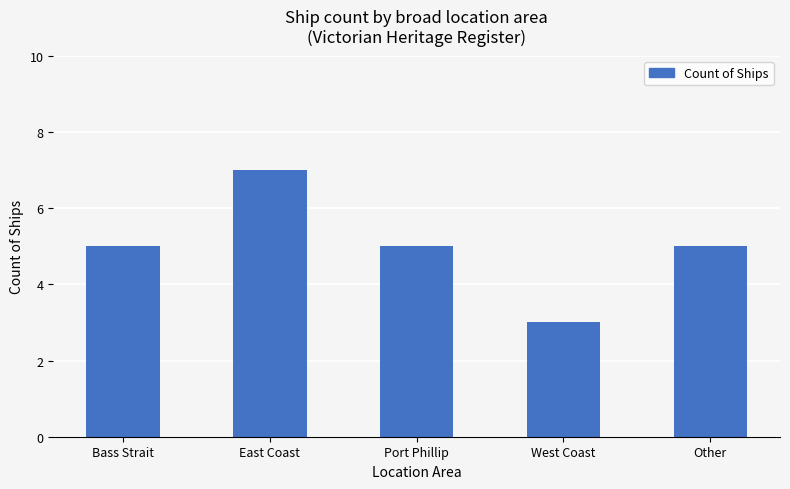

The chart shows a value of 5 at Port Phillip. True or false?

True